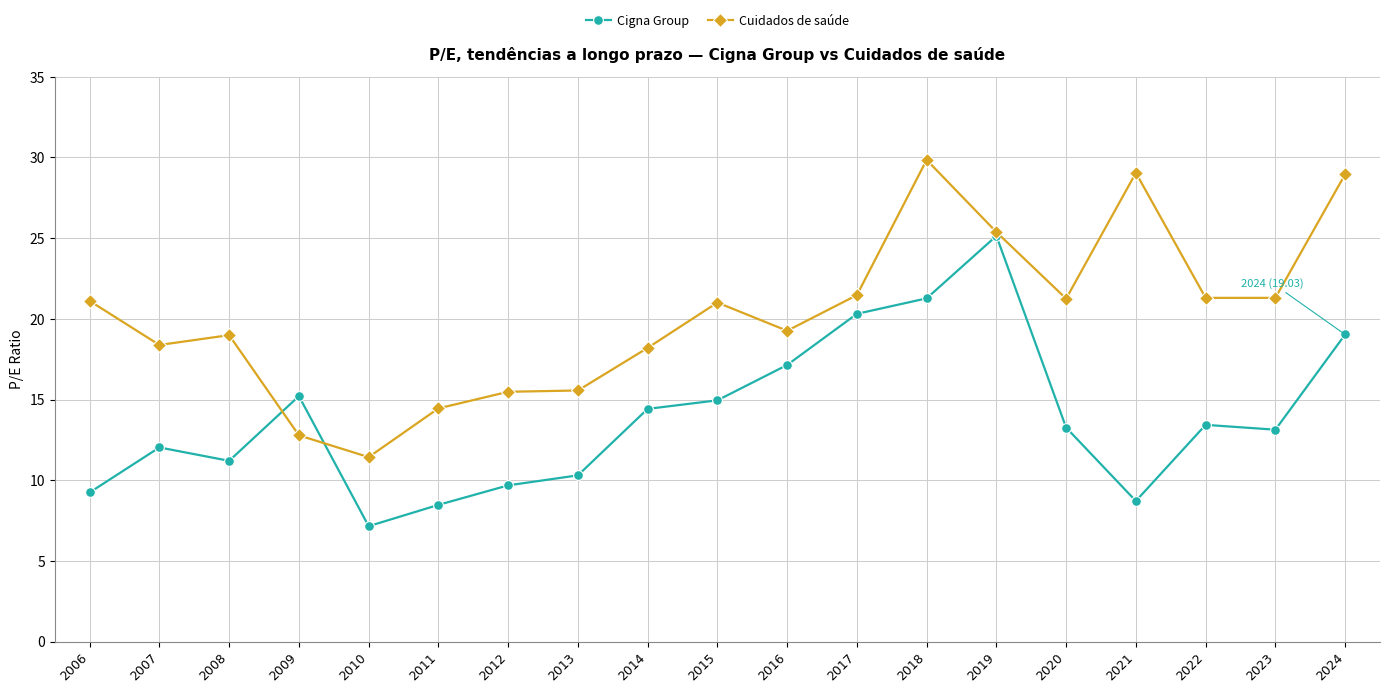

What is the value of the Cuidados de saúde point at the 3rd from the left?

19.0